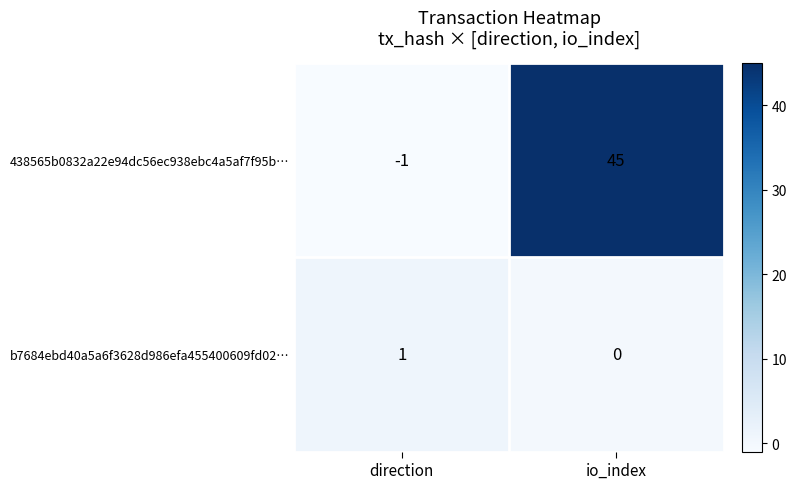

What is the difference between the maximum and minimum values in the 438565b0832a22e94dc56ec938ebc4a5af7f95b… series?

46